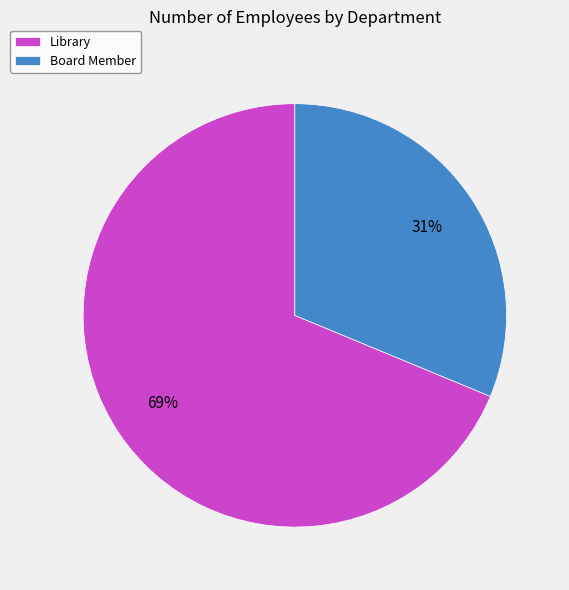

Which category has the smallest portion of the pie?

Board Member